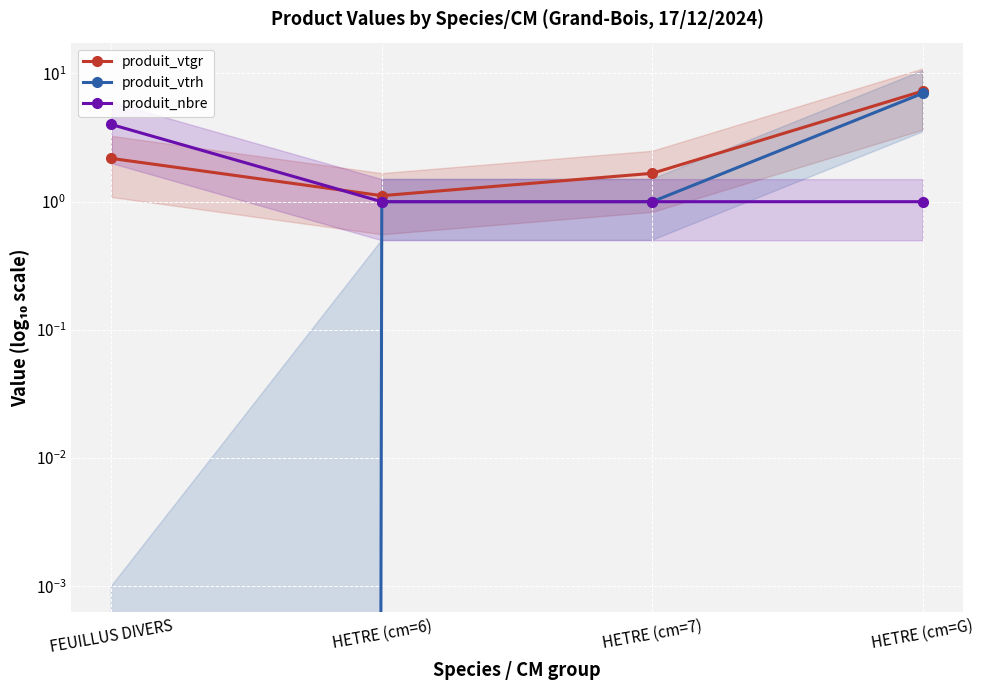

Is the value of produit_nbre at FEUILLUS DIVERS greater than the value of produit_vtgr at FEUILLUS DIVERS?

Yes